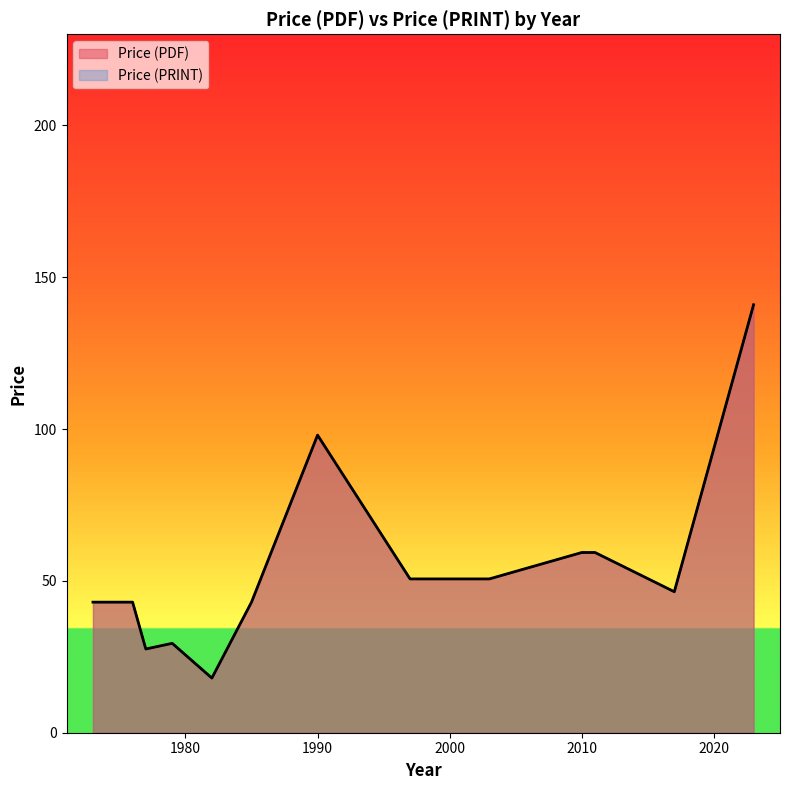

What is the total value across all series at 2011?

118.7